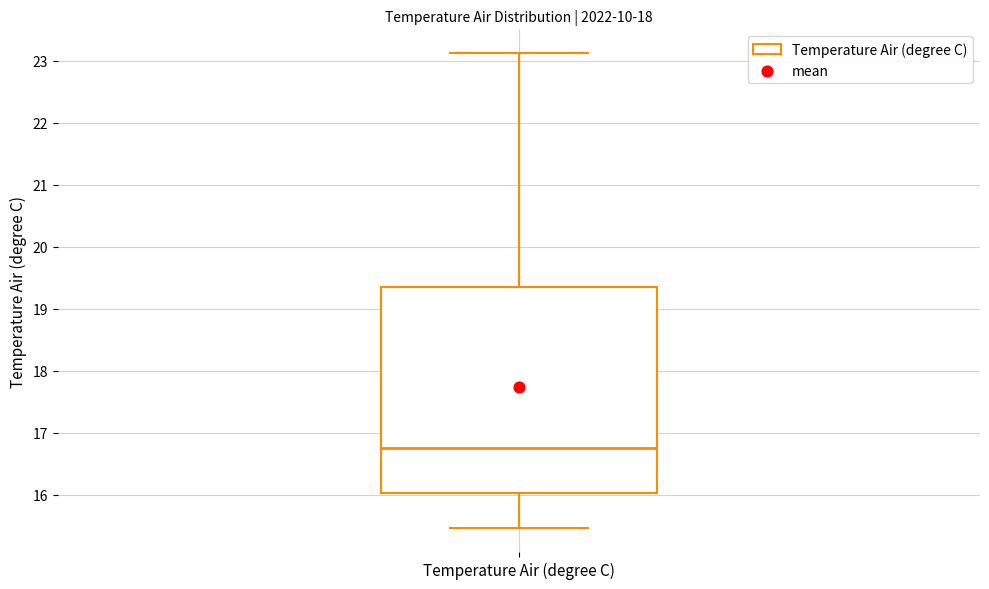

Read this box plot against the y-axis: the position of the median line, the range covered by the box, and the ends of both whiskers. The values are not printed on the chart, so give them approximately, as read against the axis.

median 16.8, box 16.0 to 19.4, whiskers 15.5 to 23.1